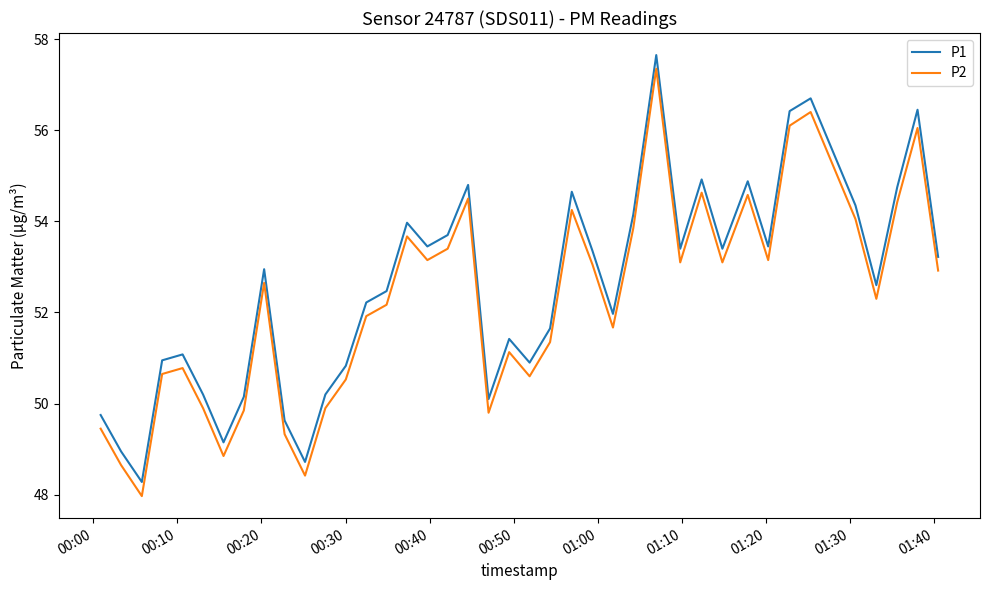

True or false: P2 and P1 cross at least once.

False